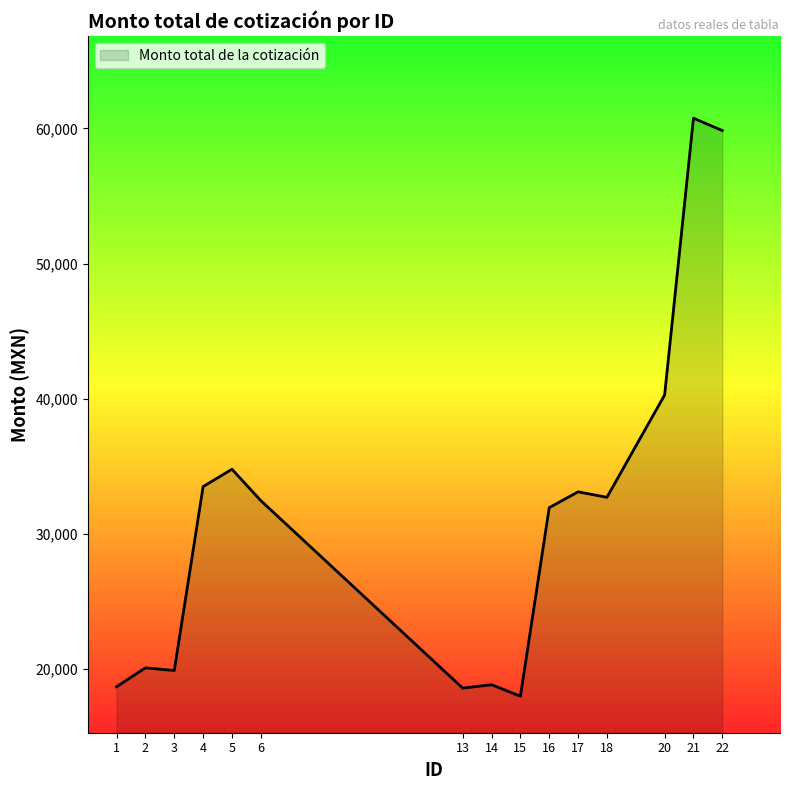

Approximately how many times larger is the value at 3 compared to 18?

0.6